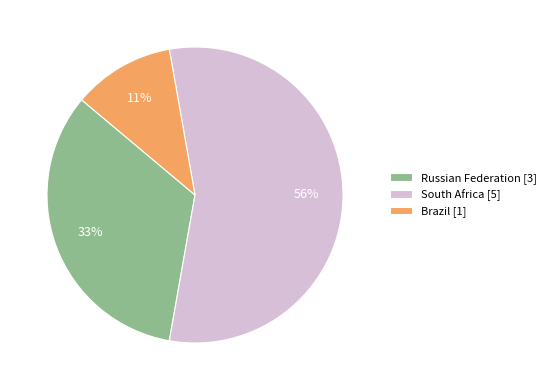

Which slice is the smallest?

Brazil [1]